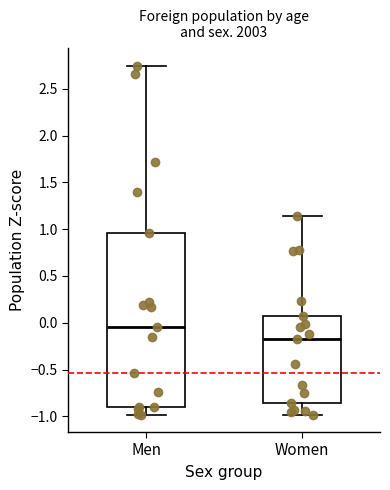

Reading left to right, read every box against the y-axis: the position of its median line, the range the box covers, and the ends of its whiskers. The values are not printed on the chart, so give them approximately, as read against the axis.

Men: median -0.05, box -0.90 to 0.95, whiskers -1.00 to 2.75
Women: median -0.20, box -0.85 to 0.05, whiskers -1.00 to 1.15